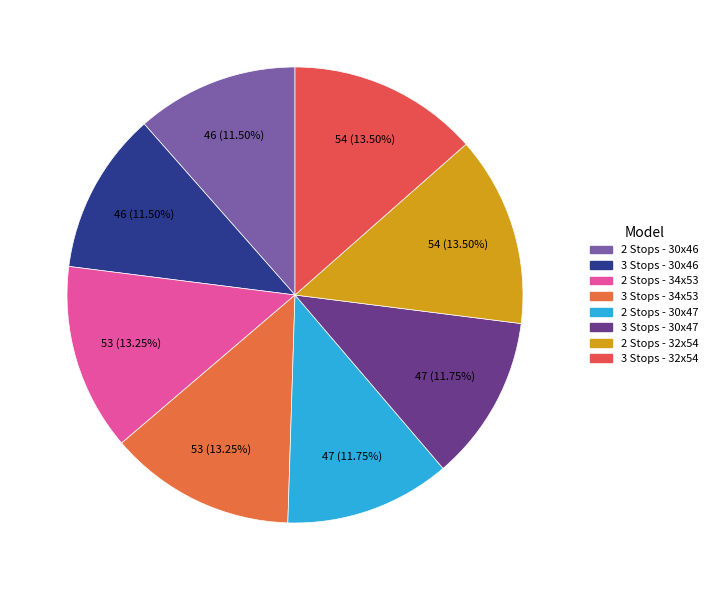

What percentage is NOT represented by 3 Stops - 32x54?

86.5%